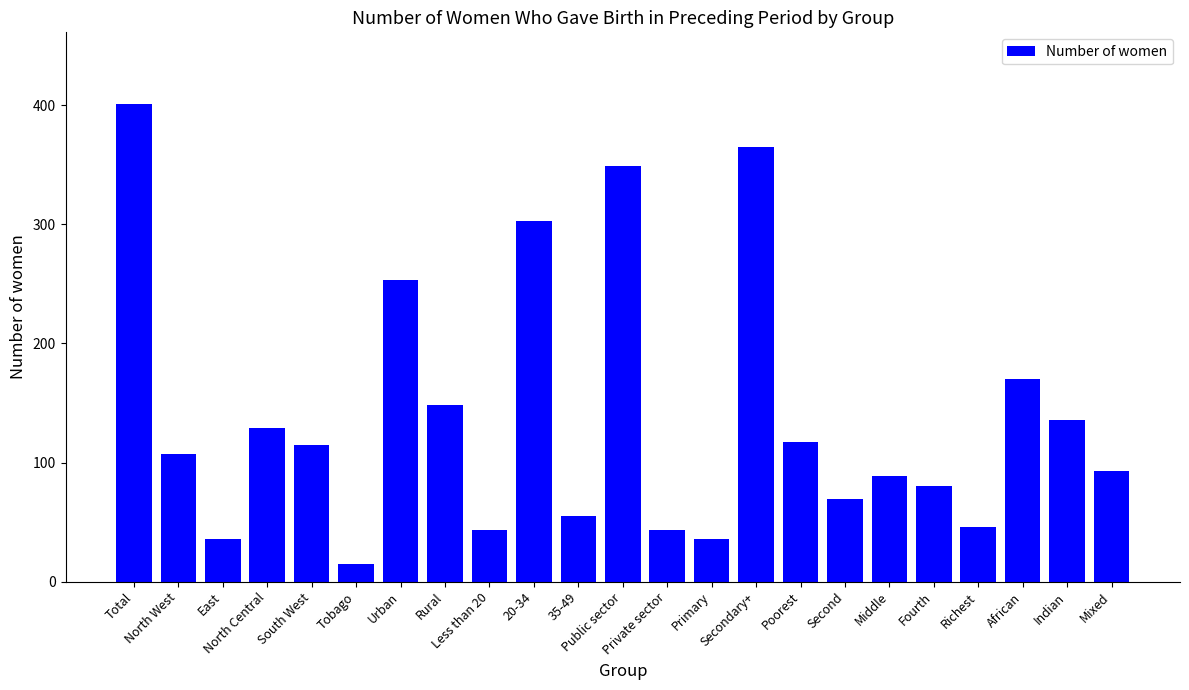

What is the label of the 21st bar from the right?

East